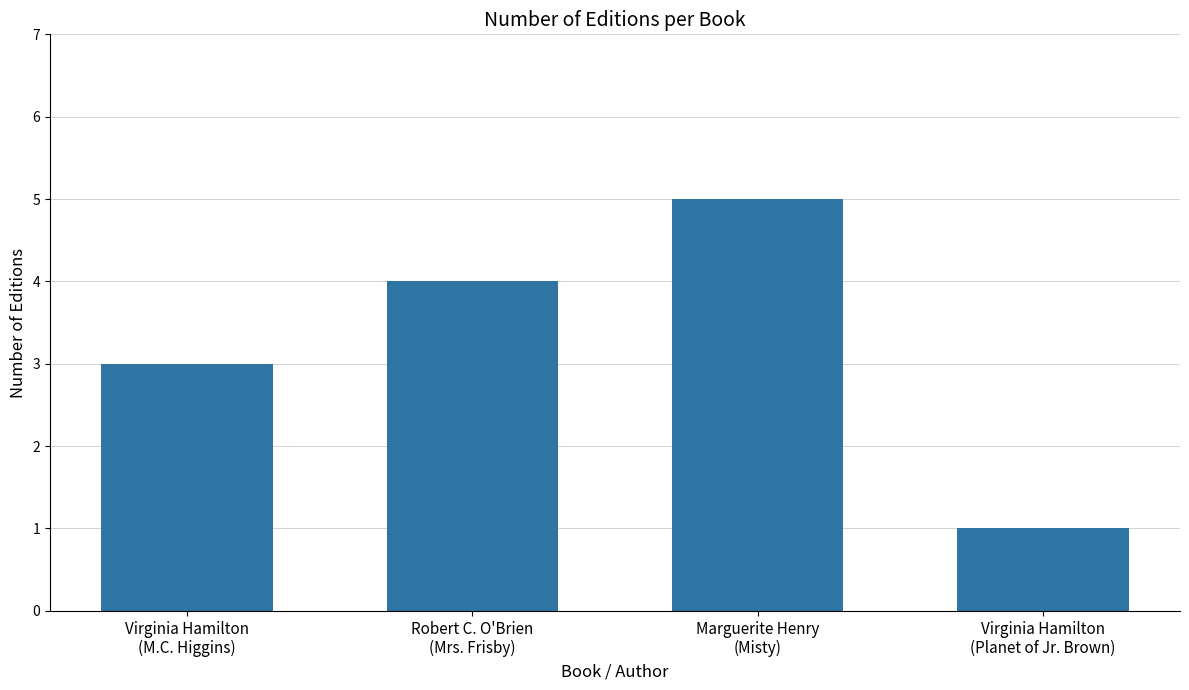

Rank the categories by value from lowest to highest.

Virginia Hamilton
(Planet of Jr. Brown), Virginia Hamilton
(M.C. Higgins), Robert C. O'Brien
(Mrs. Frisby), Marguerite Henry
(Misty)